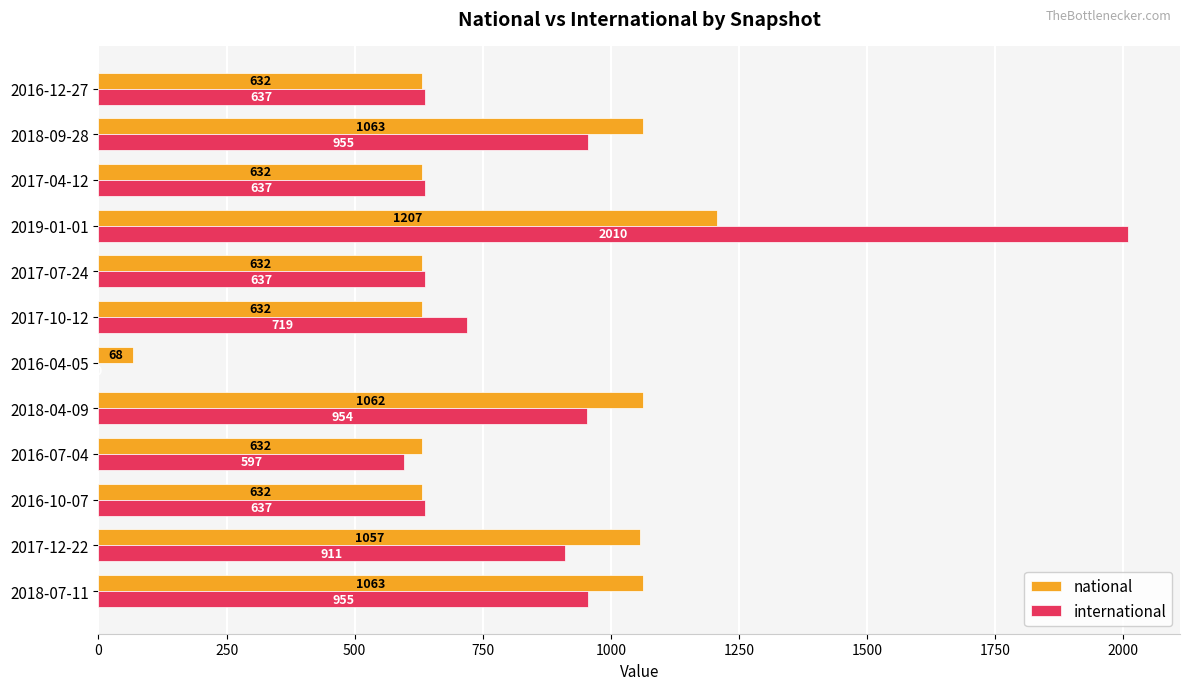

What is the sum of all international values?

9649